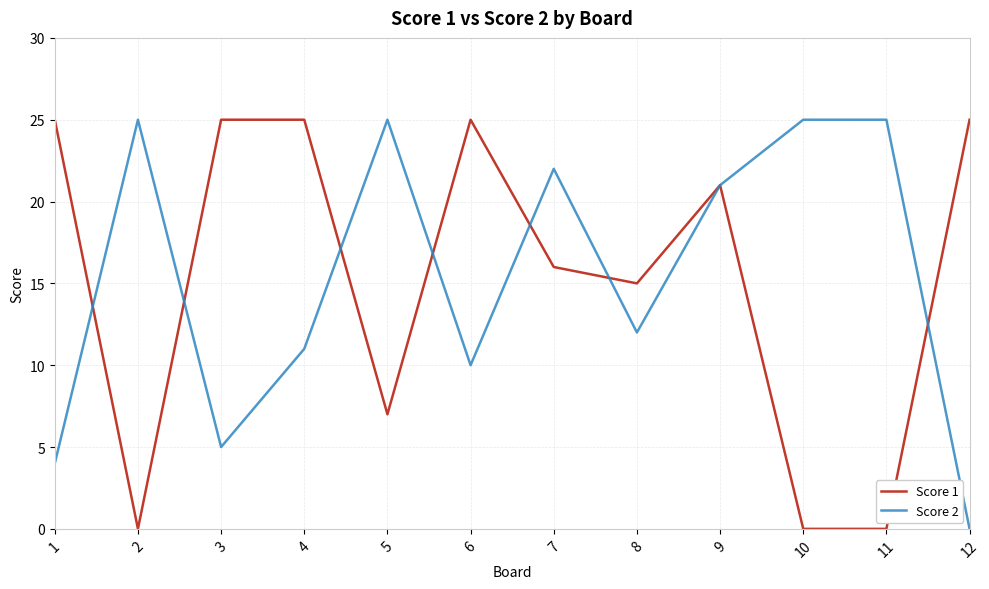

What is the difference between the highest and lowest values at 3?

20